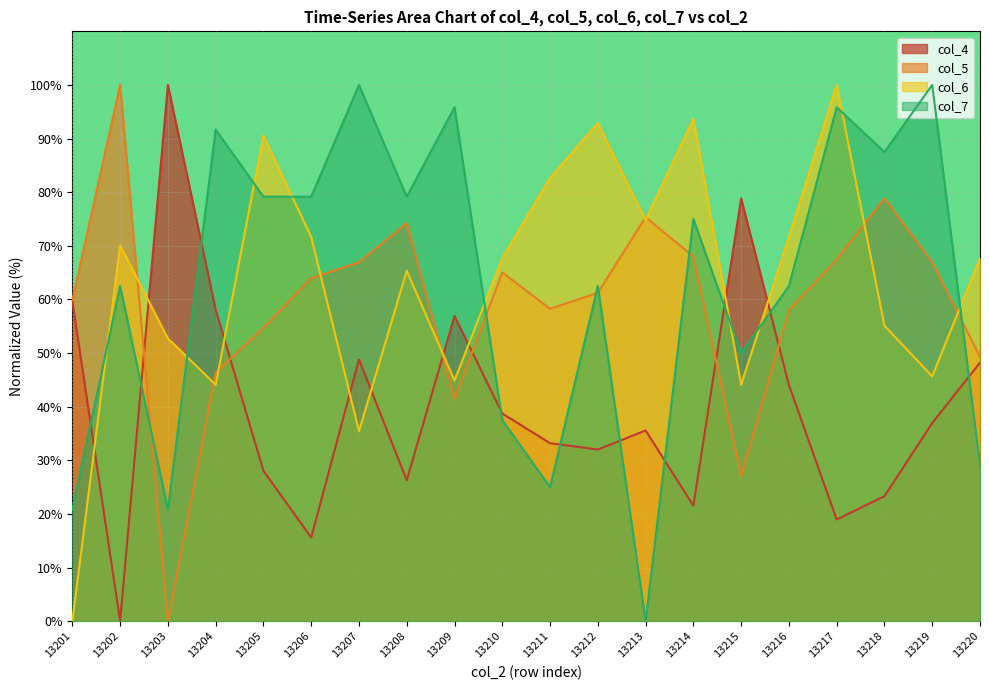

What is the sum of the col_7 values at 13205 and 13217?

175.0